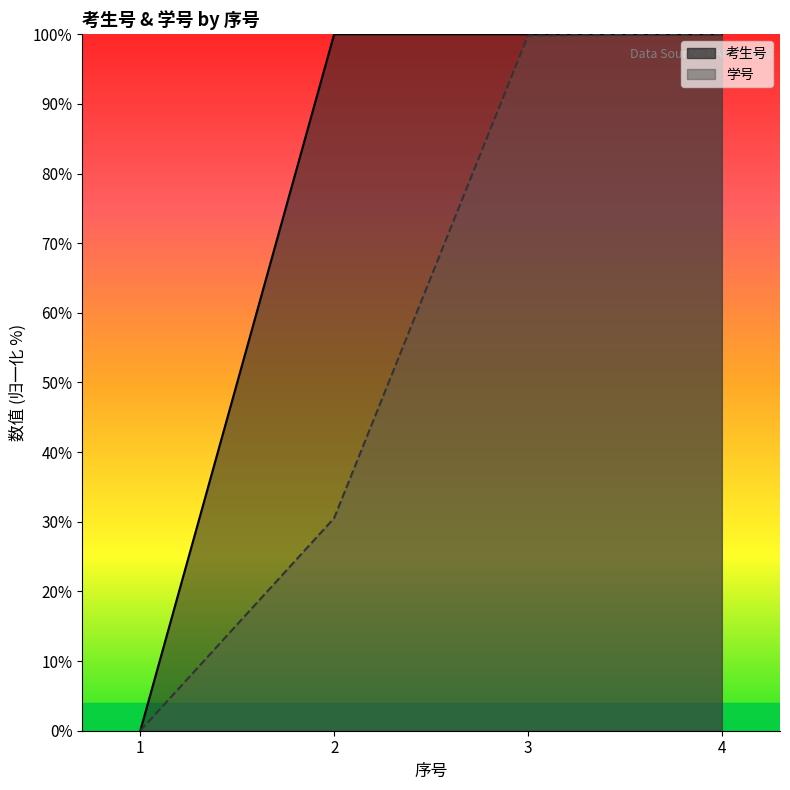

Reading left to right, what are all the values shown in this chart?

考生号: 0.0	100.0	100.0	100.0
学号: 0.0	30.5	99.8	100.0